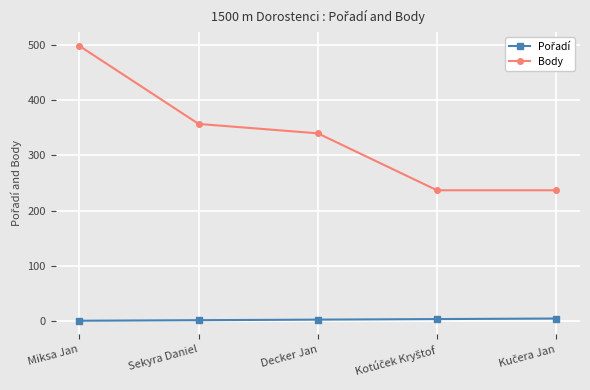

What is the maximum value shown in the chart?

498